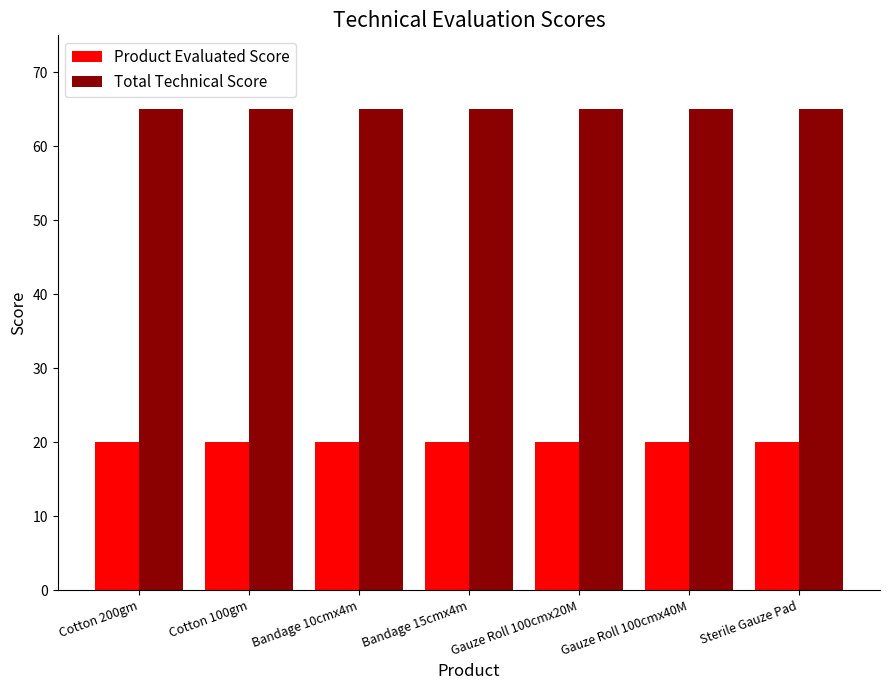

What is the greatest value displayed?

65